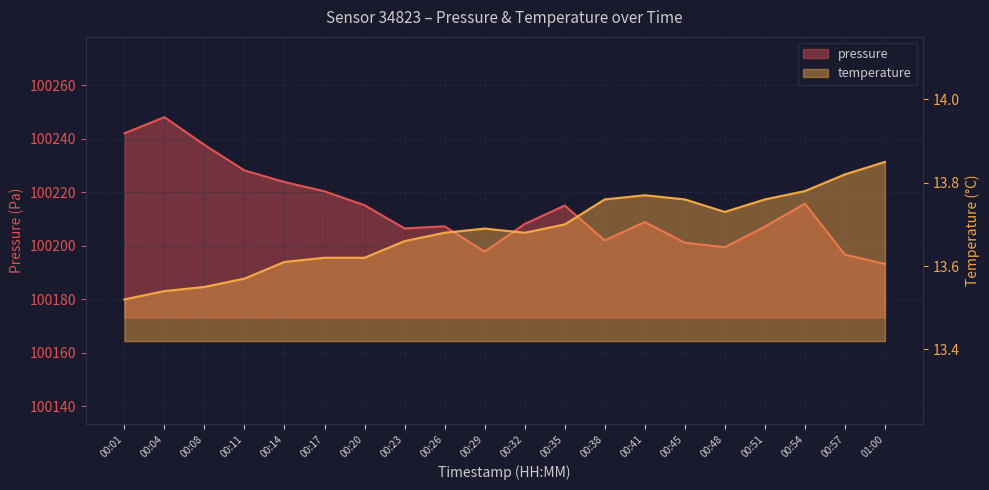

Which series has the widest spread of values?

pressure